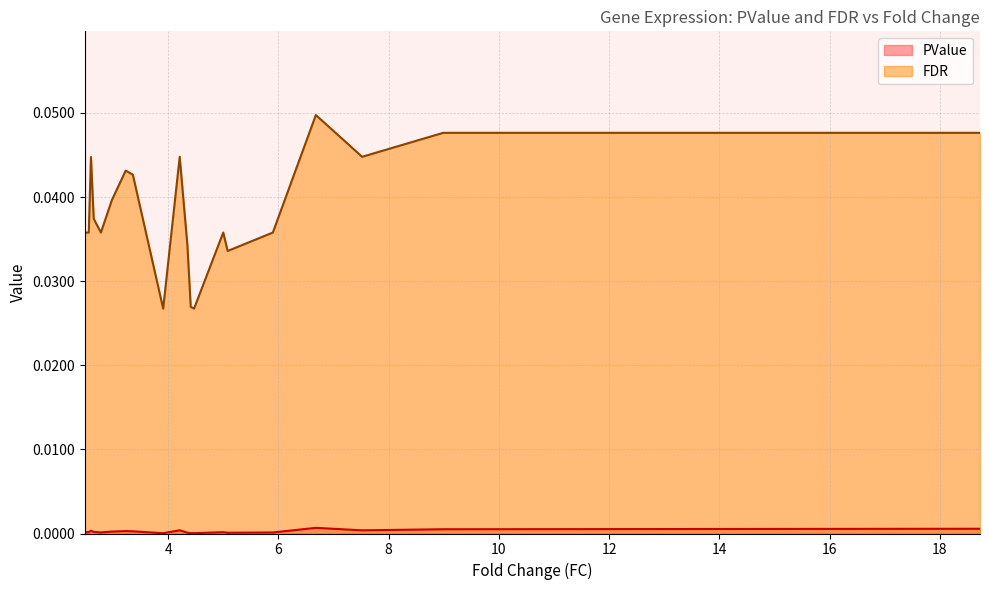

Which series has the largest range (max minus min)?

FDR